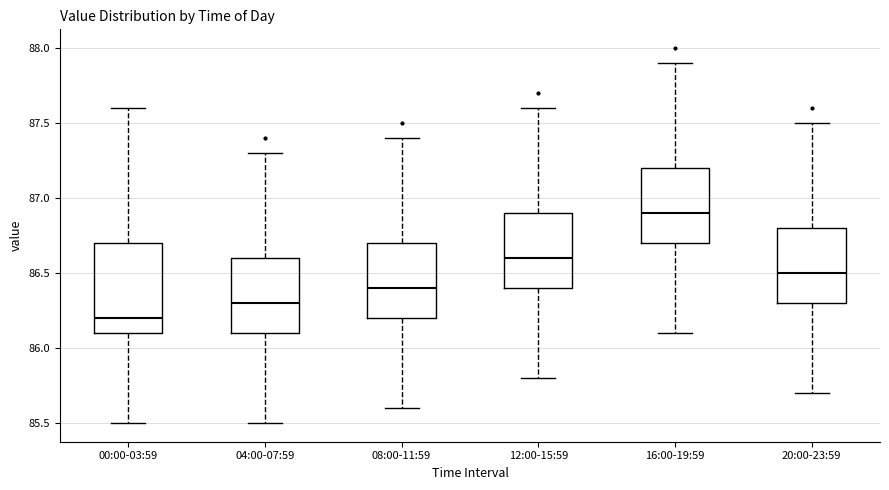

Which box is the tallest, from its lower edge to its upper edge?

00:00-03:59